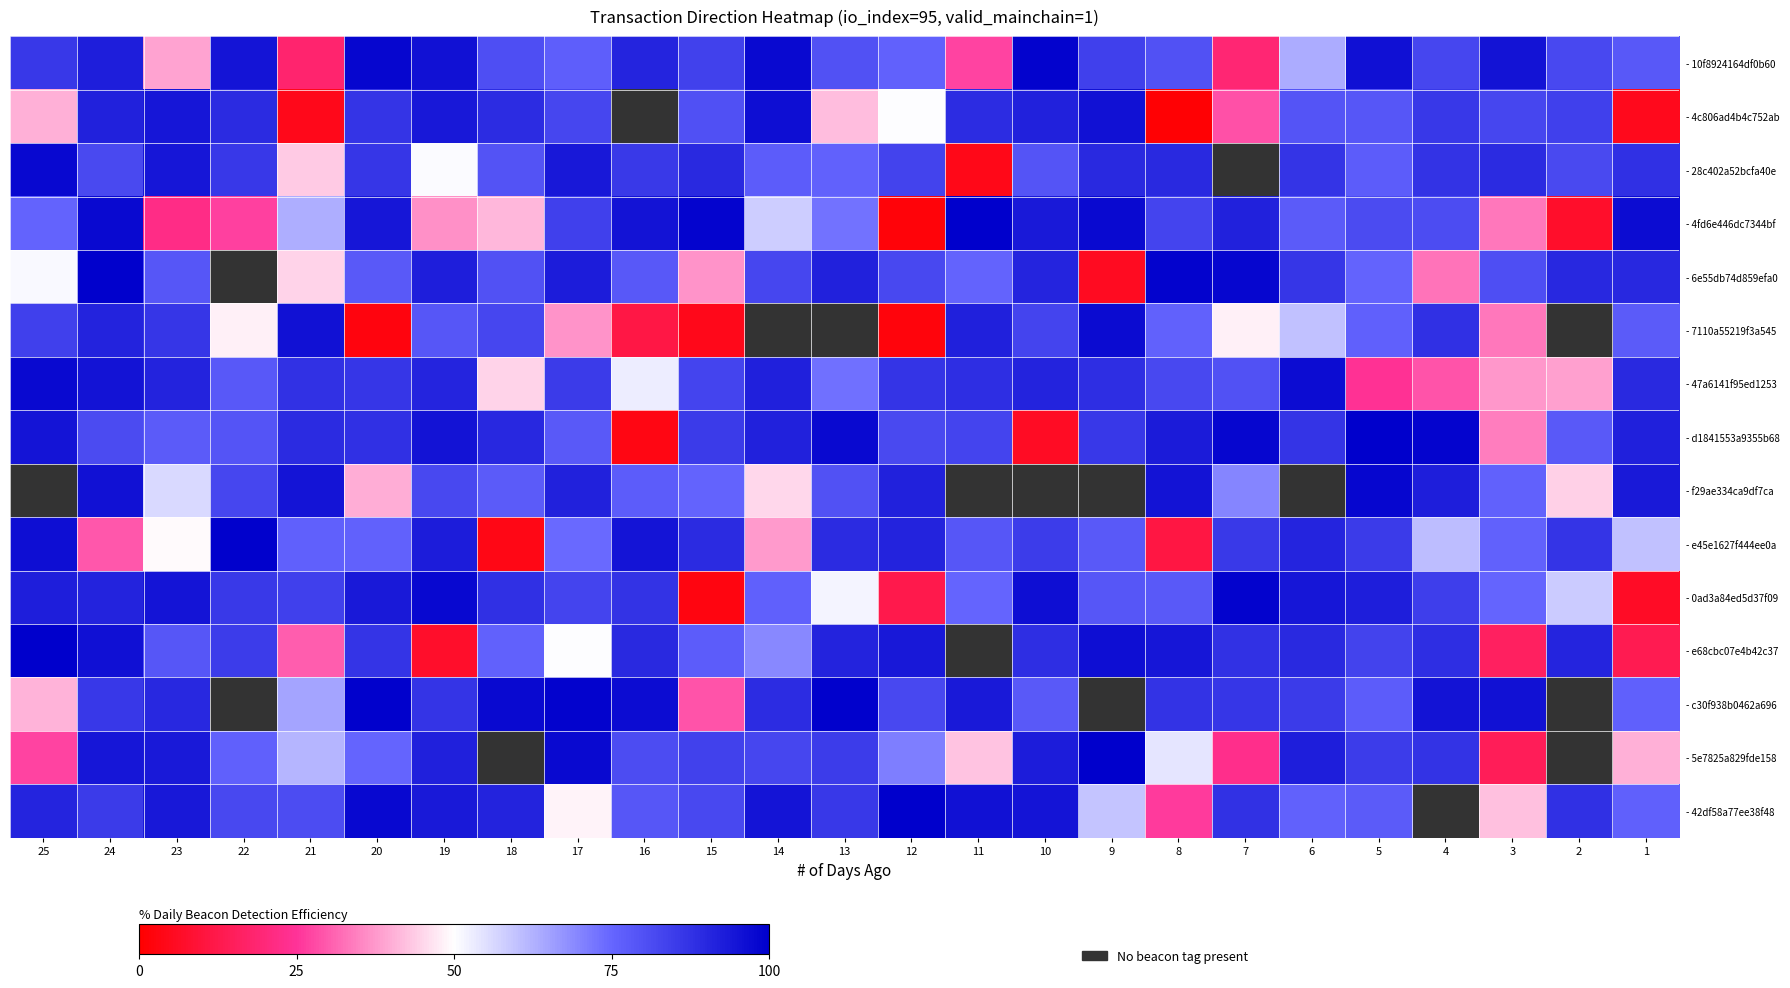

Where is - 7110a55219f3a545 nearest to the value 49?

7